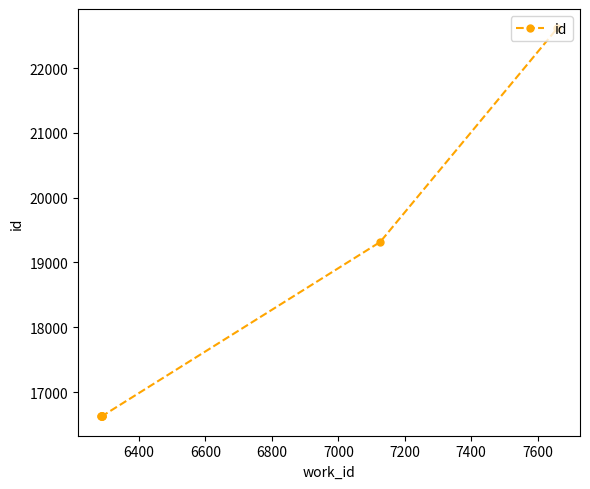

True or false: the data has more than 2 interior local peaks.

False